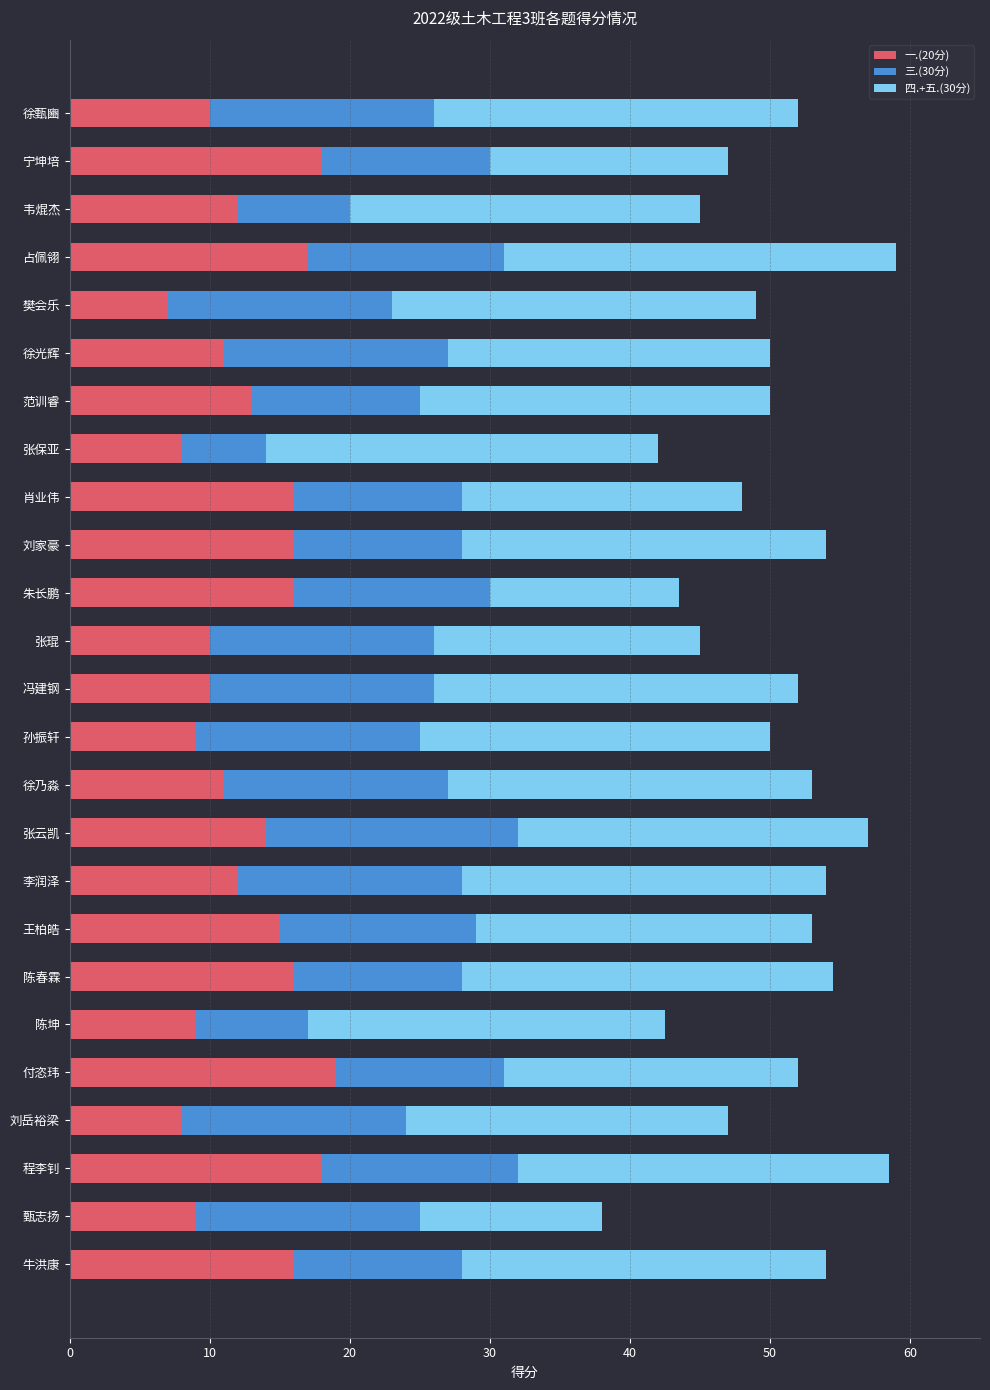

True or false: 一.(20分) has a value of 14.1 at 刘岳裕梁.

False